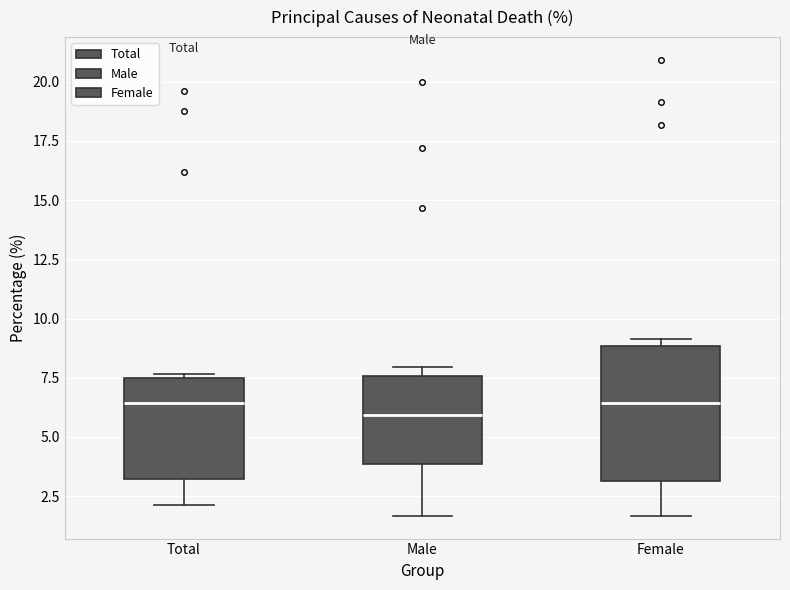

Reading left to right, transcribe this box plot: for each box, give where its median line is, the range the box spans, and where its two whiskers end, as read against the y-axis. The values are not printed on the chart, so give them approximately, as read against the axis.

Total: median 6.5, box 3.0 to 7.5, whiskers 2.0 to 7.5 (just above the box's upper edge)
Male: median 6.0, box 4.0 to 7.5, whiskers 1.5 to 8.0
Female: median 6.5, box 3.0 to 9.0, whiskers 1.5 to 9.0 (just above the box's upper edge)